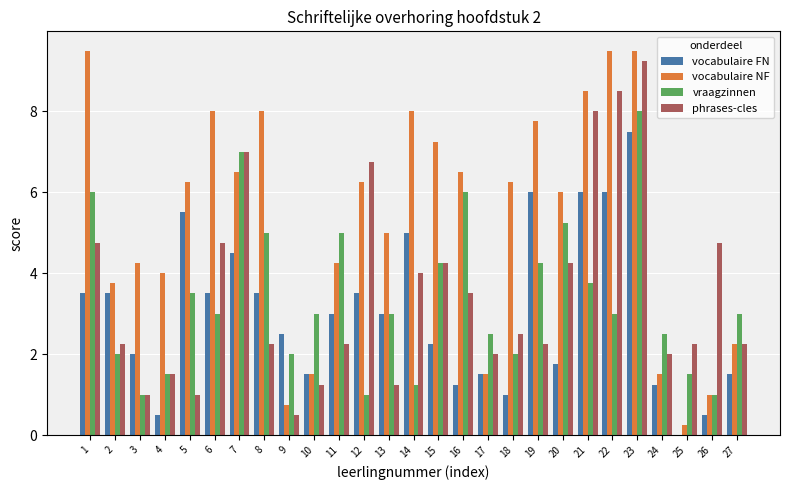

What is the maximum value shown in the chart?

9.5